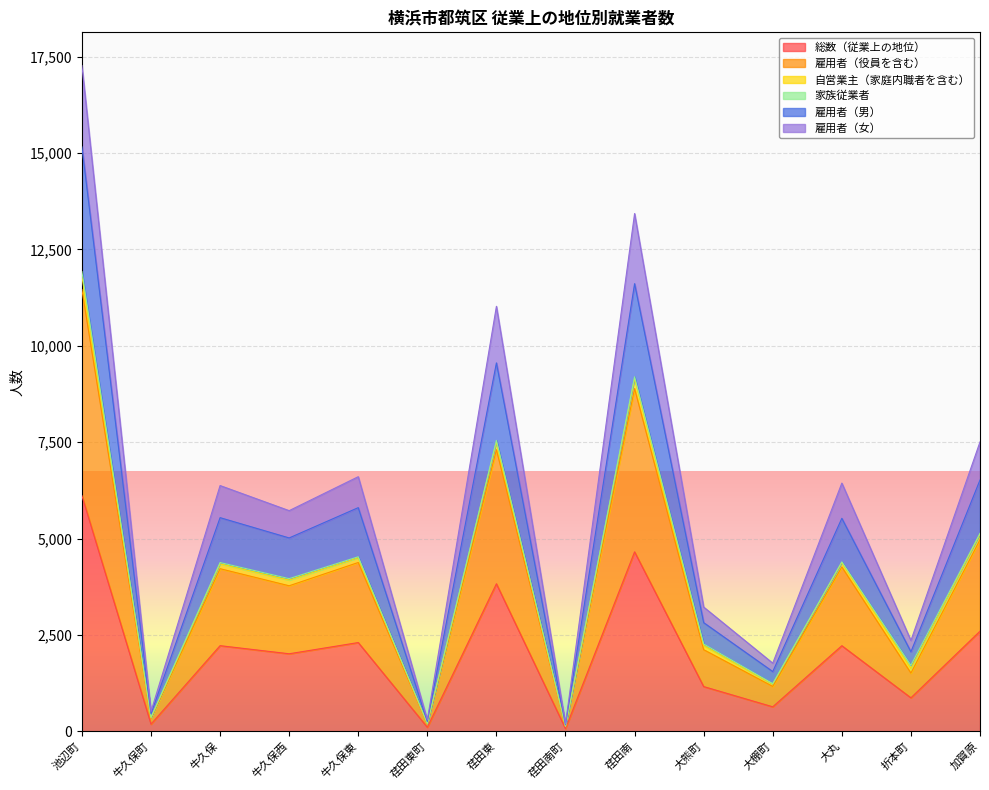

What is the minimum value shown in the chart?

68